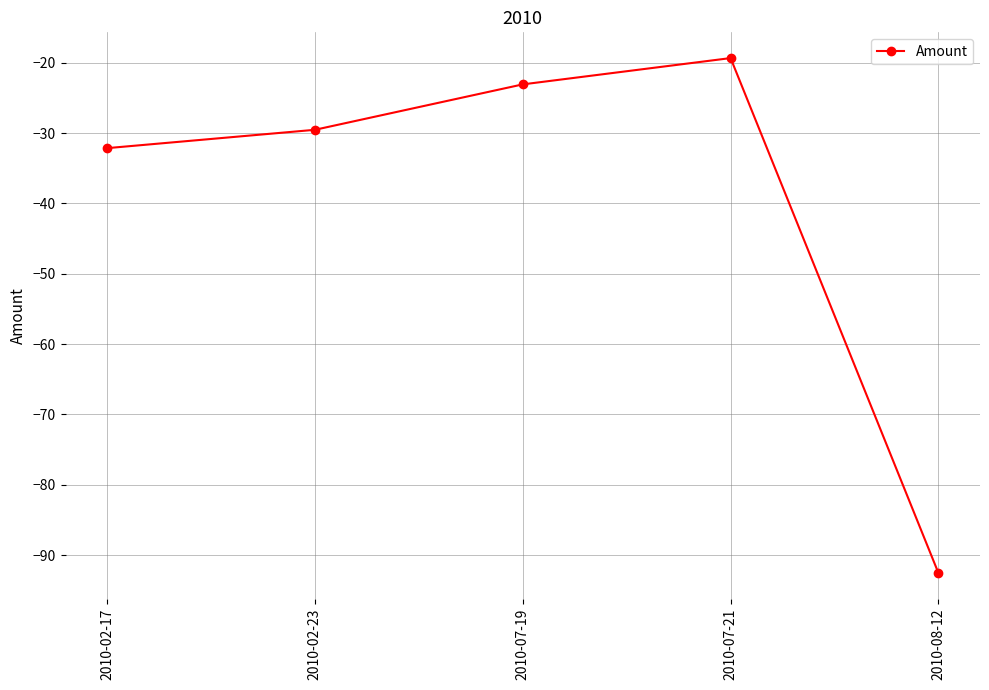

At which label does the data first exceed -29?

2010-07-19